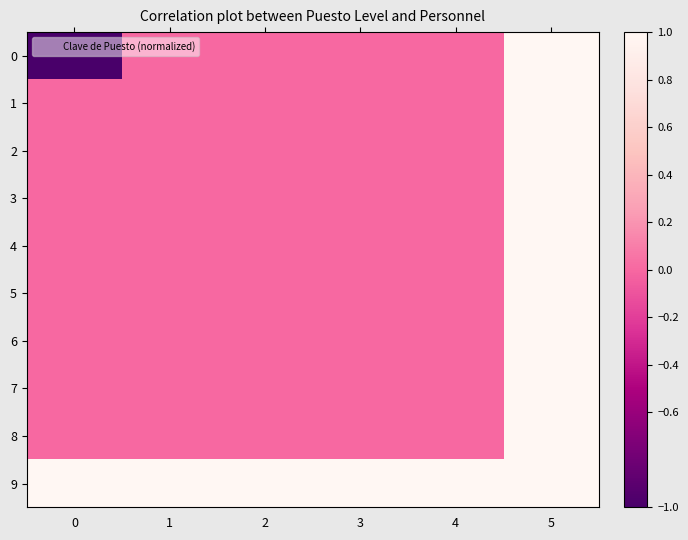

Reading left to right, list all the values displayed in this chart.

0: 0=-1	1=0	2=0	3=0	4=0	5=1
1: 0=0	1=0	2=0	3=0	4=0	5=1
2: 0=0	1=0	2=0	3=0	4=0	5=1
3: 0=0	1=0	2=0	3=0	4=0	5=1
4: 0=0	1=0	2=0	3=0	4=0	5=1
5: 0=0	1=0	2=0	3=0	4=0	5=1
6: 0=0	1=0	2=0	3=0	4=0	5=1
7: 0=0	1=0	2=0	3=0	4=0	5=1
8: 0=0	1=0	2=0	3=0	4=0	5=1
9: 0=1	1=1	2=1	3=1	4=1	5=1